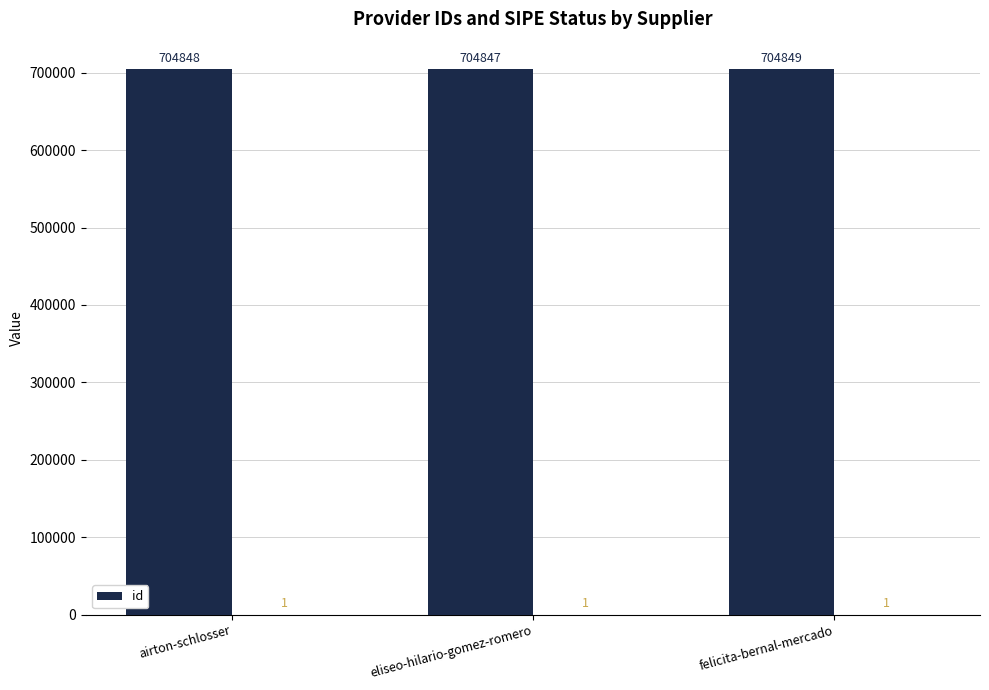

Is it true that the value at felicita-bernal-mercado is 457119?

False